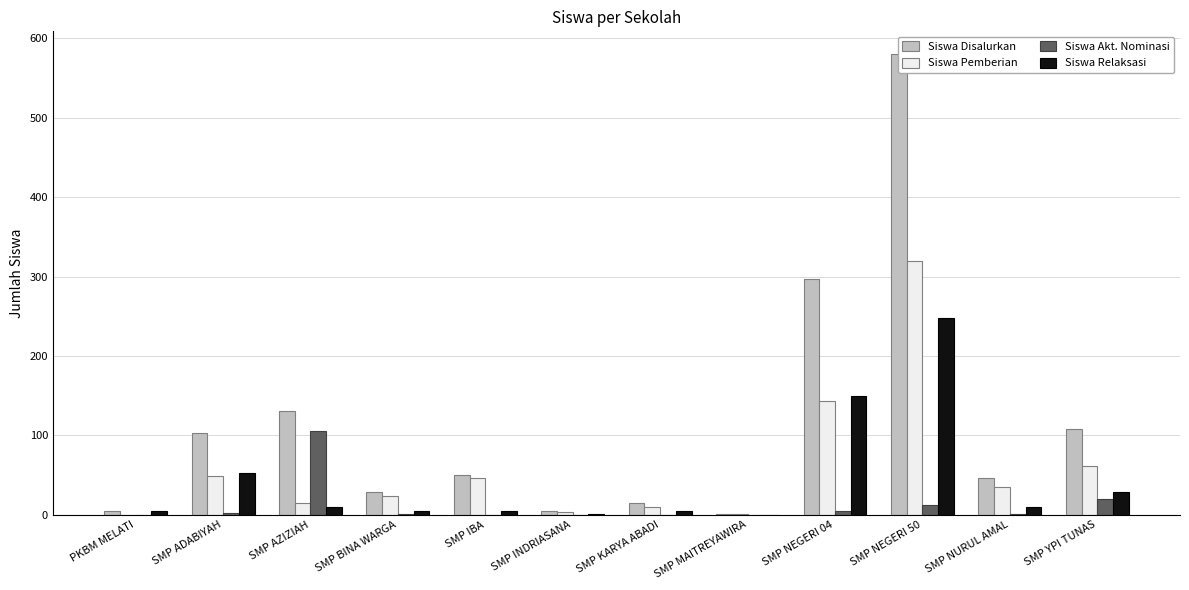

Reading left to right, list all the values displayed in this chart.

Siswa Disalurkan: 5	103	130	29	50	4	14	1	297	580	46	108
Siswa Pemberian: 0	49	15	23	46	3	9	1	143	320	35	61
Siswa Akt. Nominasi: 0	2	105	1	0	0	0	0	4	12	1	19
Siswa Relaksasi: 5	52	10	5	4	1	5	0	150	248	10	28